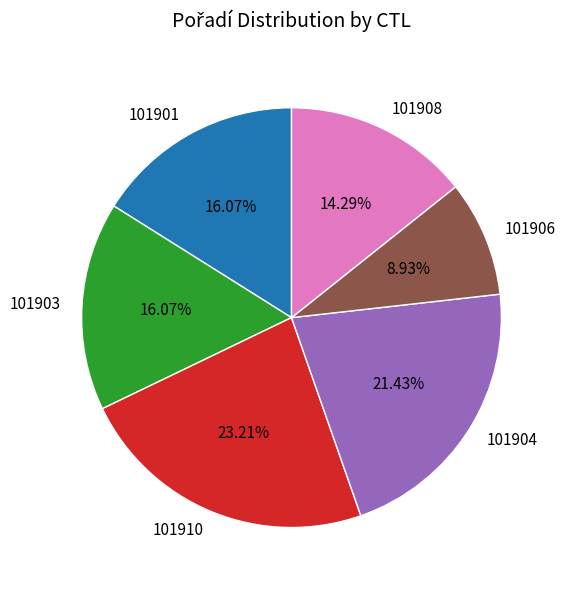

Does 101910 account for over 50% of the chart?

No